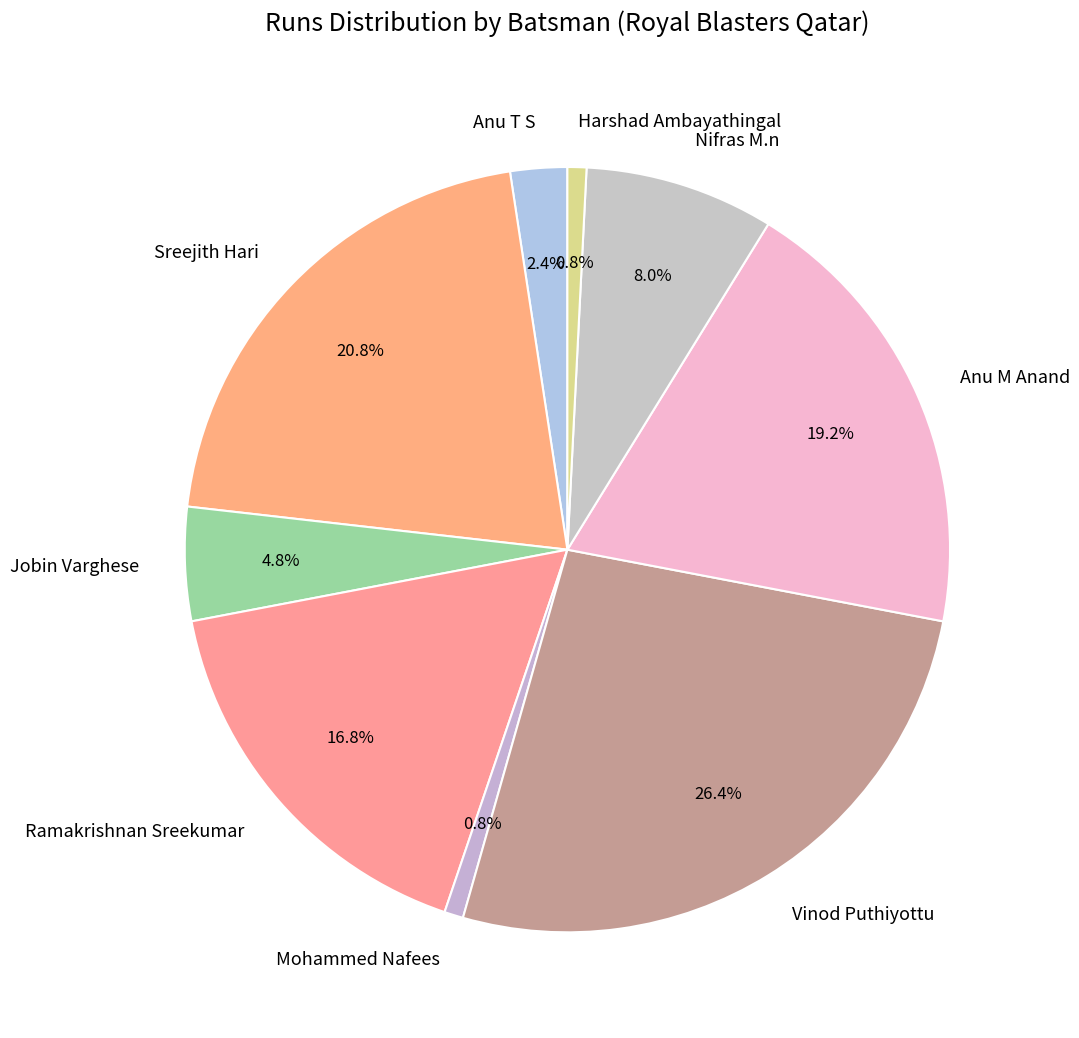

Which category has the biggest portion of the pie?

Vinod Puthiyottu